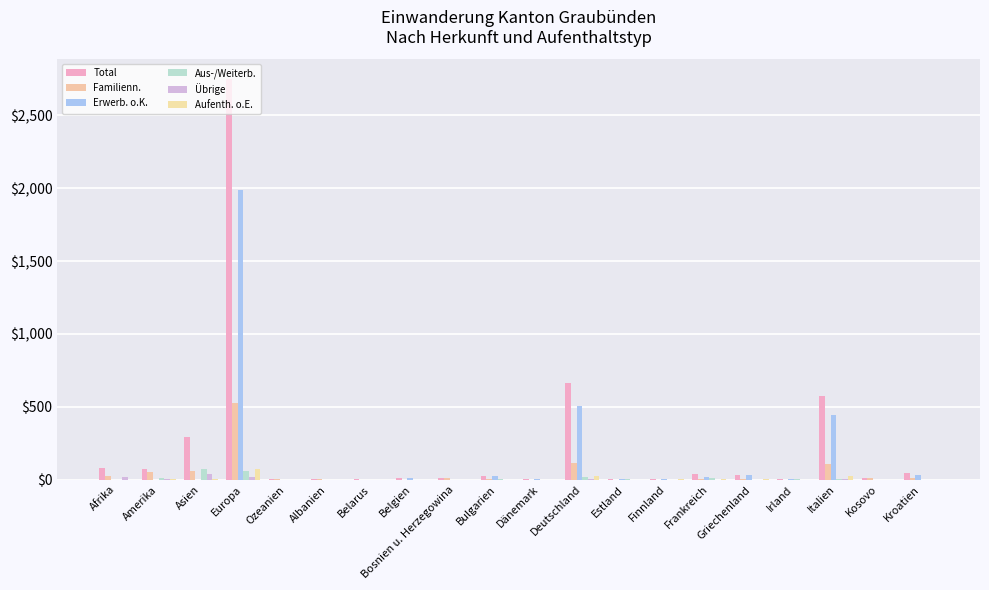

Which series has the widest spread of values?

Total